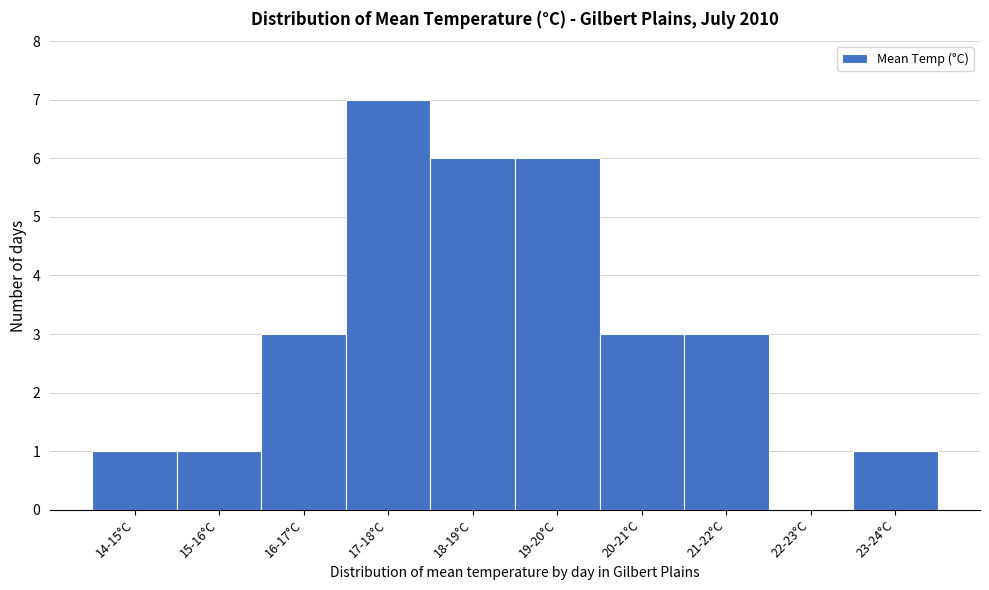

Reading left to right, transcribe all the data shown in this chart.

14-15°C=1	15-16°C=1	16-17°C=3	17-18°C=7	18-19°C=6	19-20°C=6	20-21°C=3	21-22°C=3	22-23°C=0	23-24°C=1